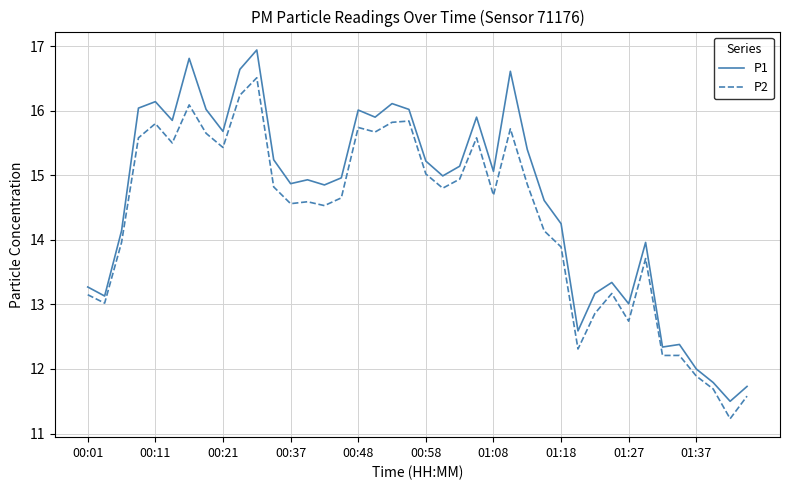

What is the difference between the maximum and minimum values in the P2 series?

5.3